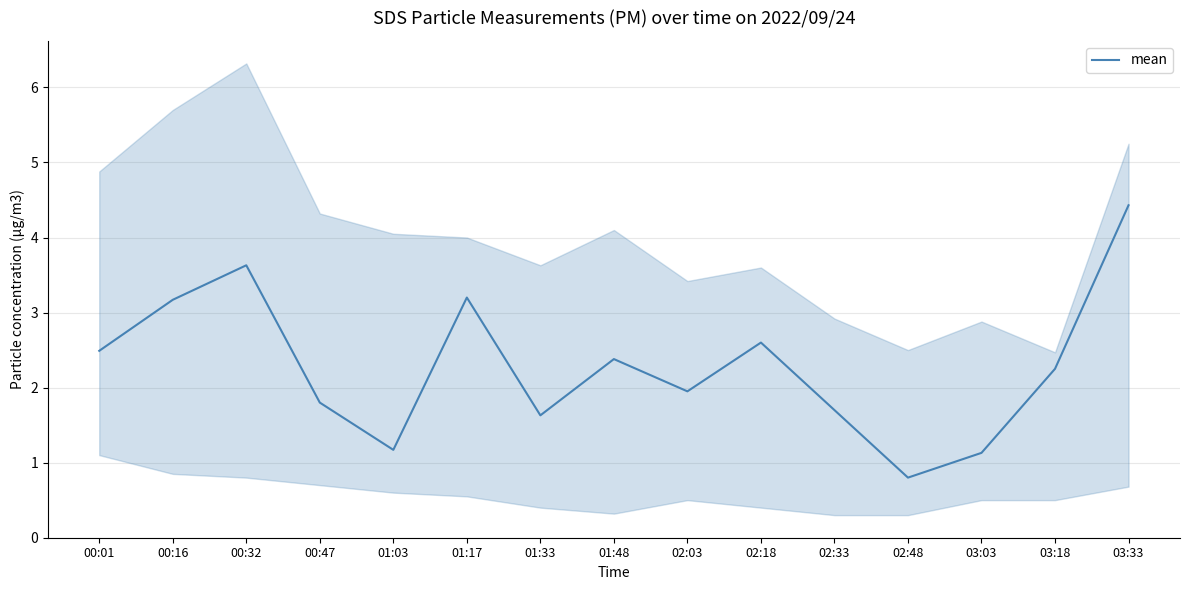

How many values exceed 2?

8